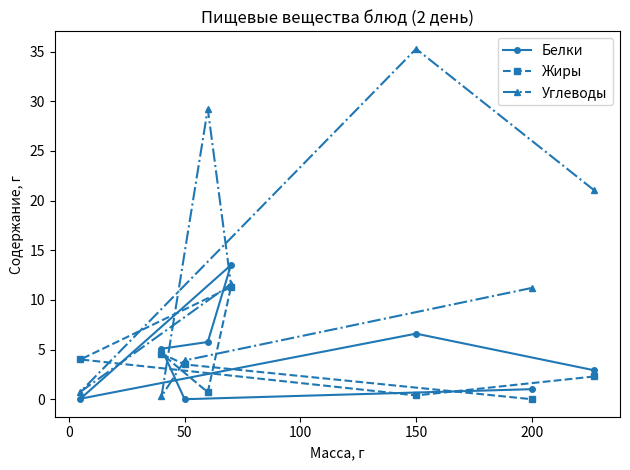

What is the approximate value of Белки at 200?

1.0